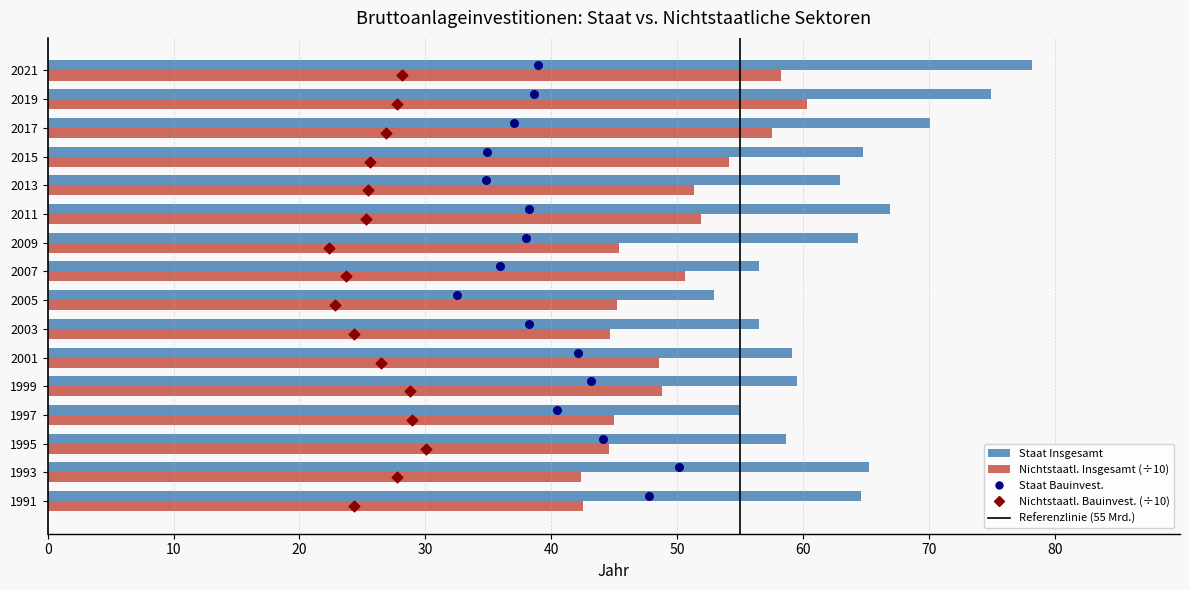

What is the total value across all series at 80?

123.2